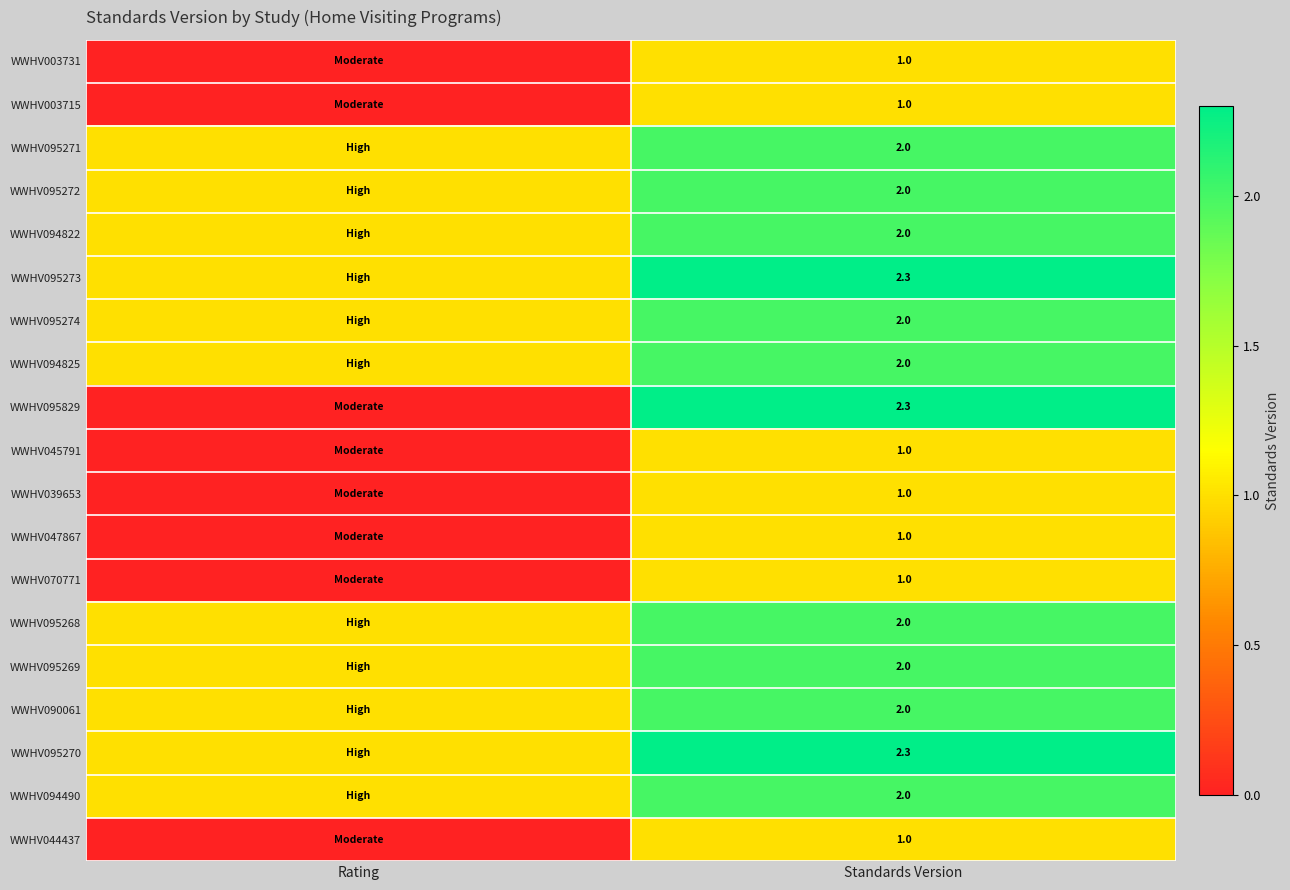

What is the total value across all series at Standards Version?

31.9